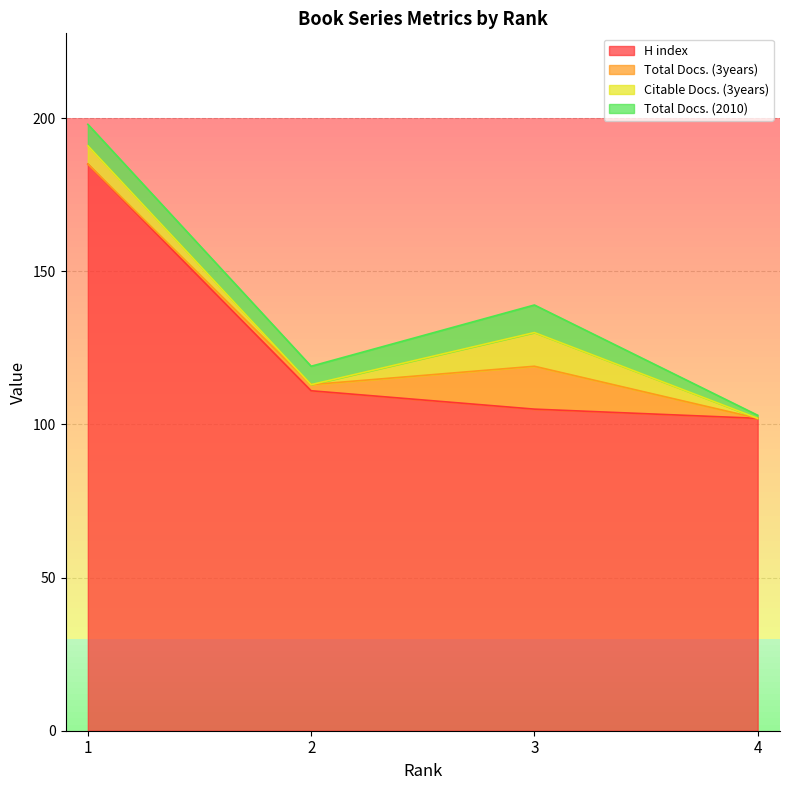

What is the minimum value for H index?

102